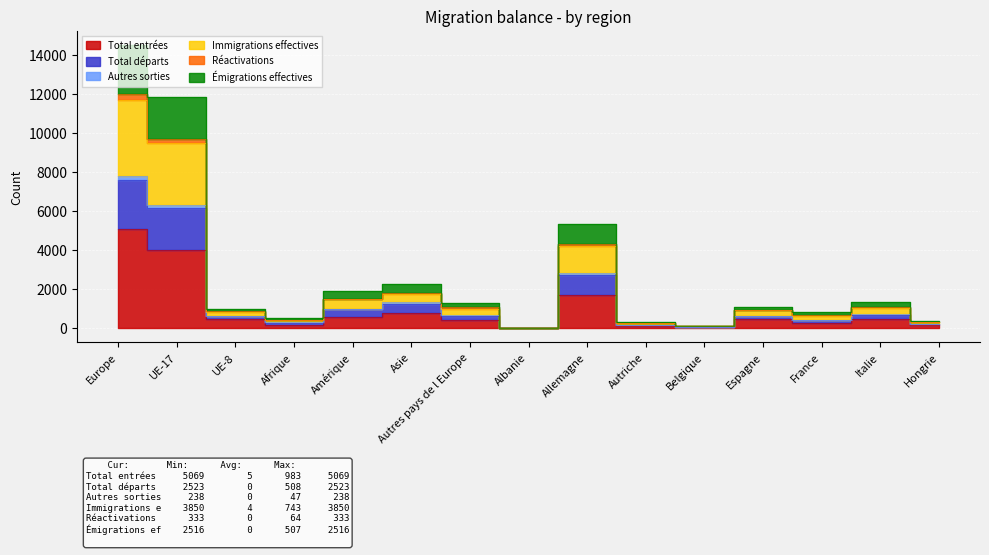

What is the difference between the highest and lowest values at France?

552